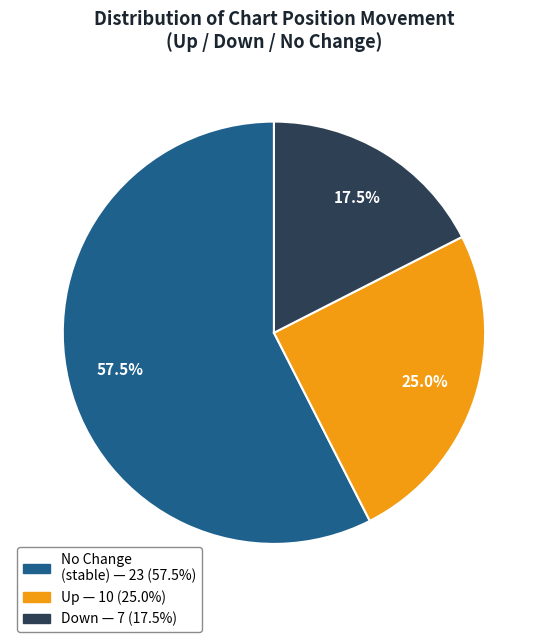

Does any single category account for the majority?

Yes